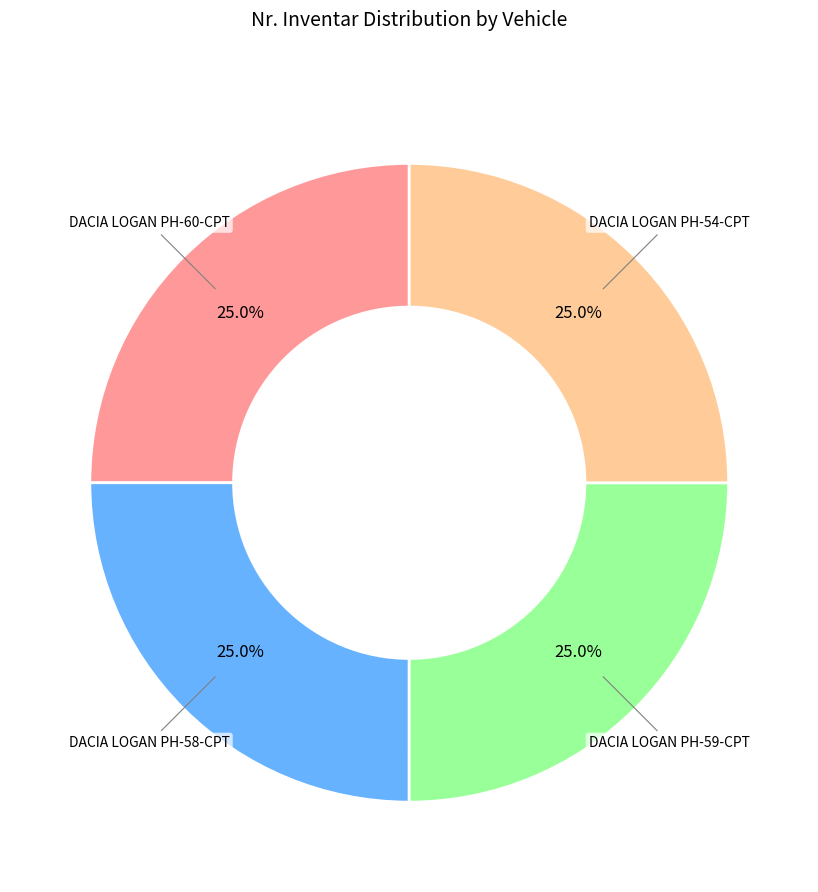

Does any single category account for the majority?

No